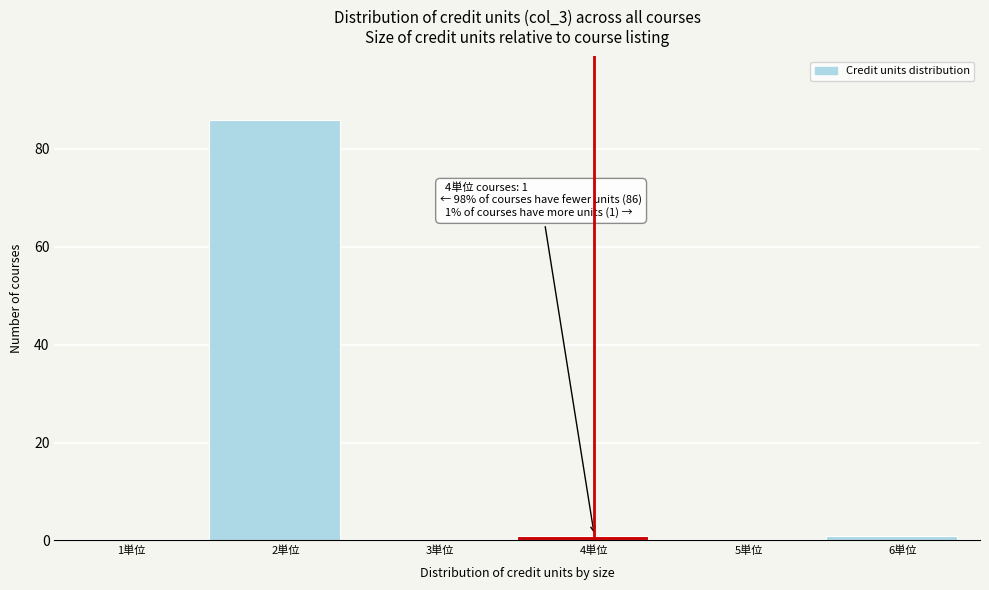

Reading left to right, what are all the values shown in this chart?

1単位=0	2単位=86	3単位=0	4単位=1	5単位=0	6単位=1